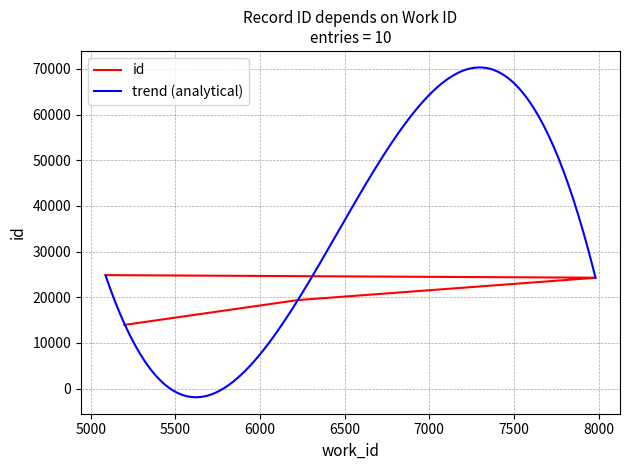

The chart shows a value of 24848 at 5088. True or false?

True